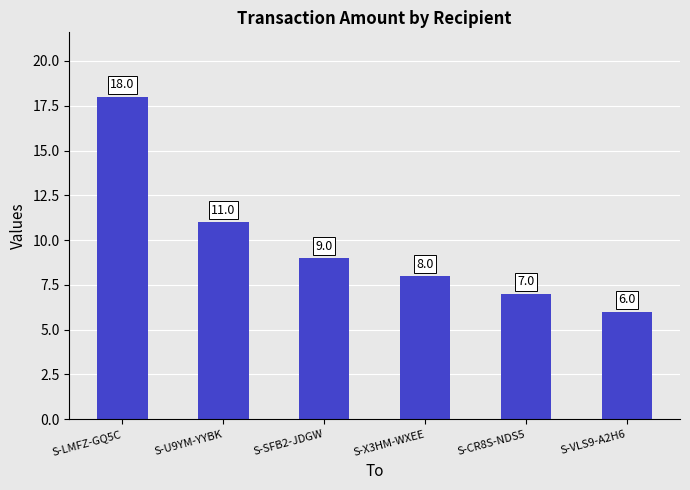

What is the difference between the second highest and second lowest values?

4